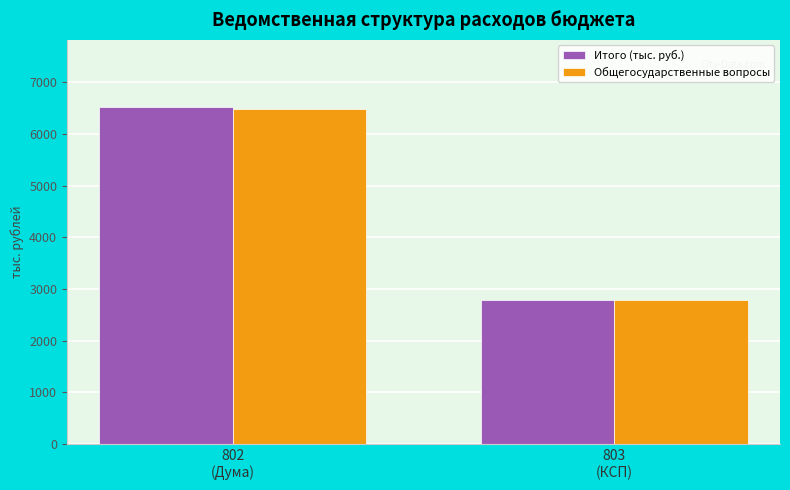

Reading left to right, extract all data points from this chart.

Итого (тыс. руб.): 6514.7	2786.6
Общегосударственные вопросы: 6479.7	2786.6